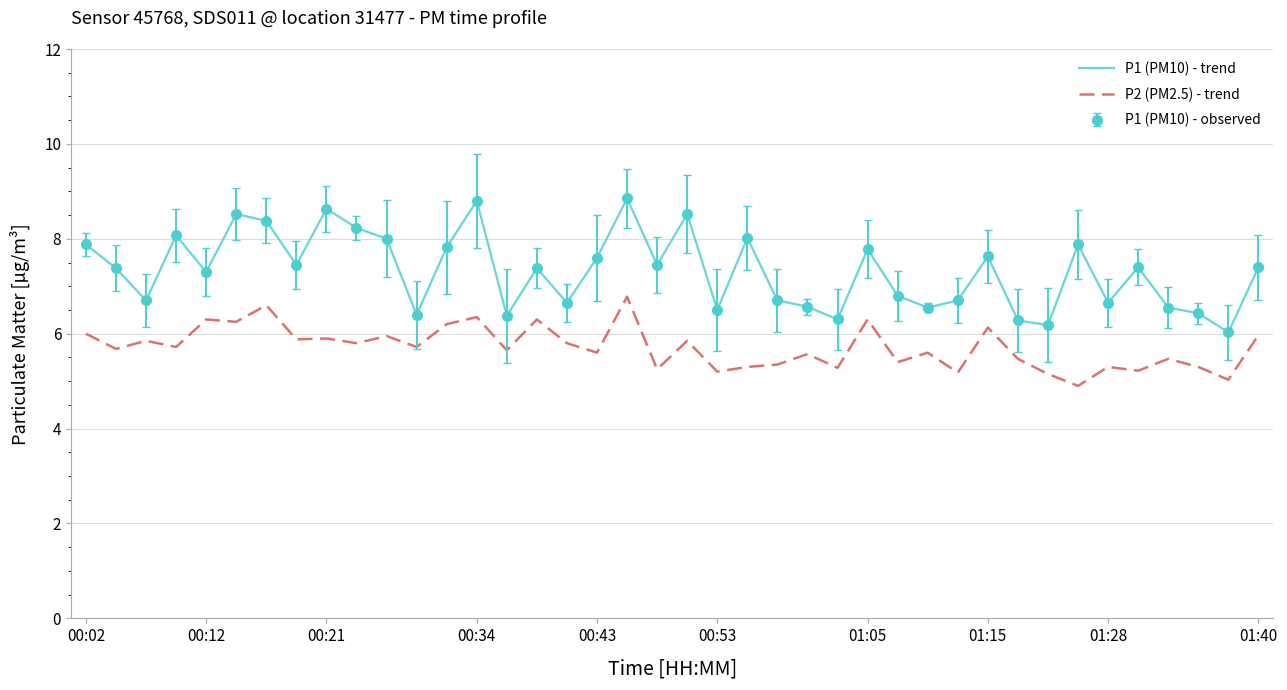

Which series has the largest total across all categories?

P1 (PM10) - trend